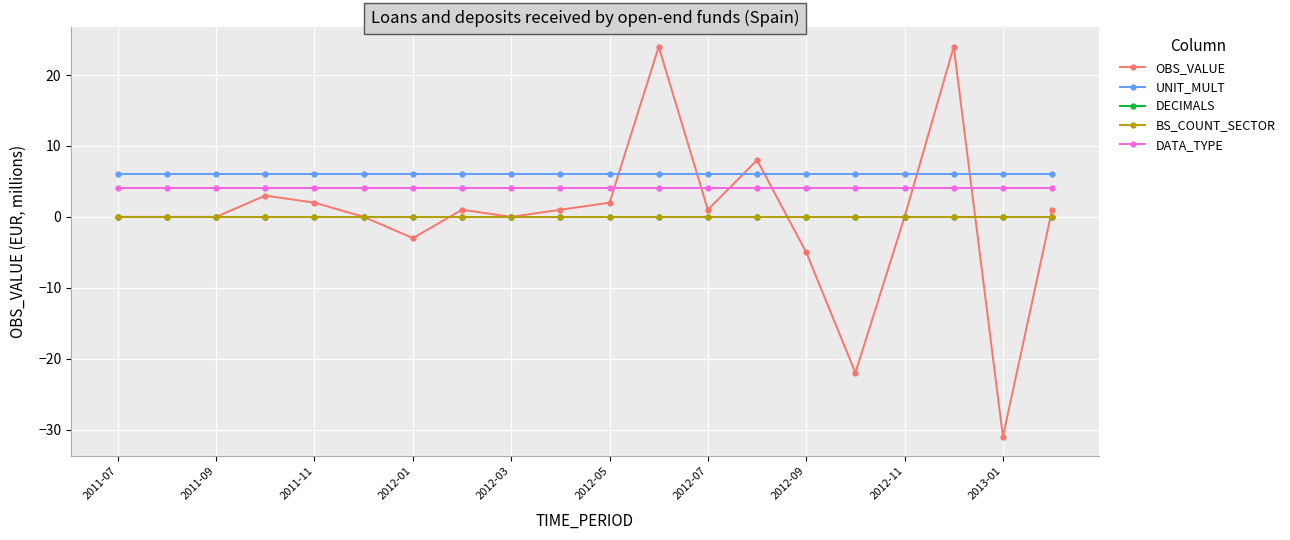

Is this an area chart (filled region under the line)?

No